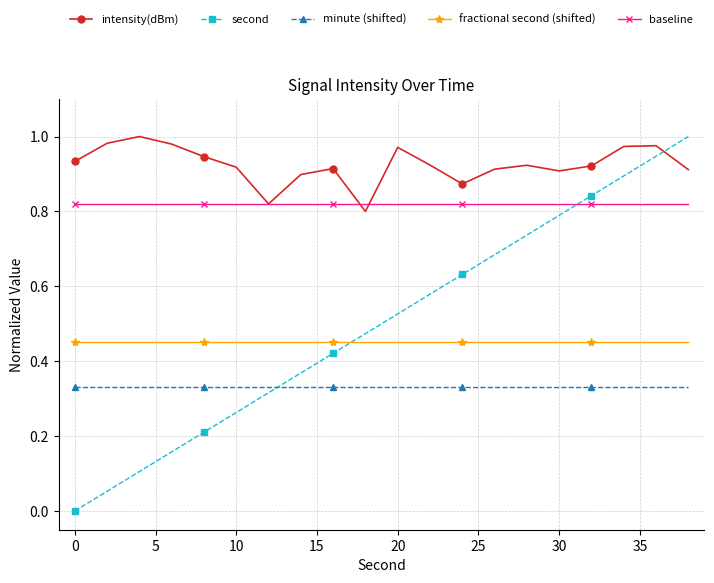

How many intersections are there between intensity(dBm) and second?

1